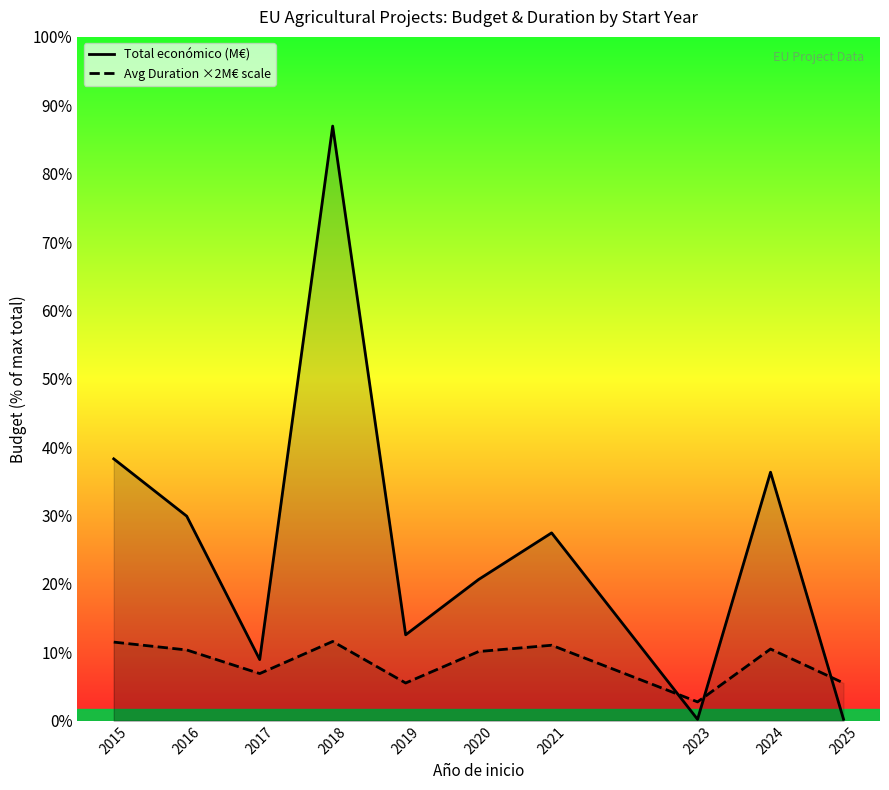

Between 2016 and 2023, which series saw the biggest shift?

Total económico (M€)